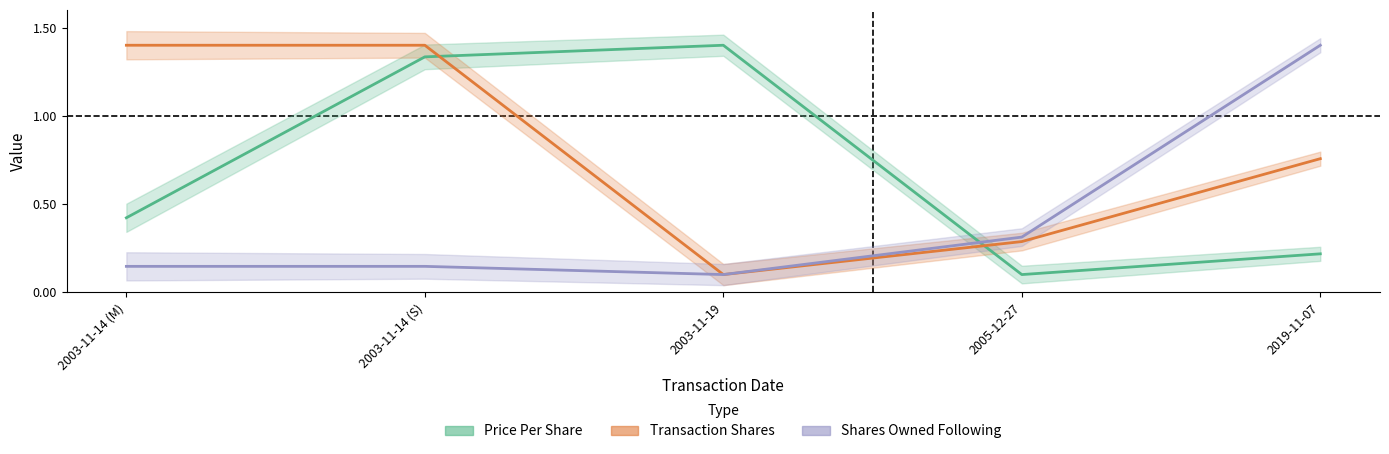

Between 2003-11-14 (M) and 2003-11-14 (S), which series saw the biggest shift?

Price Per Share